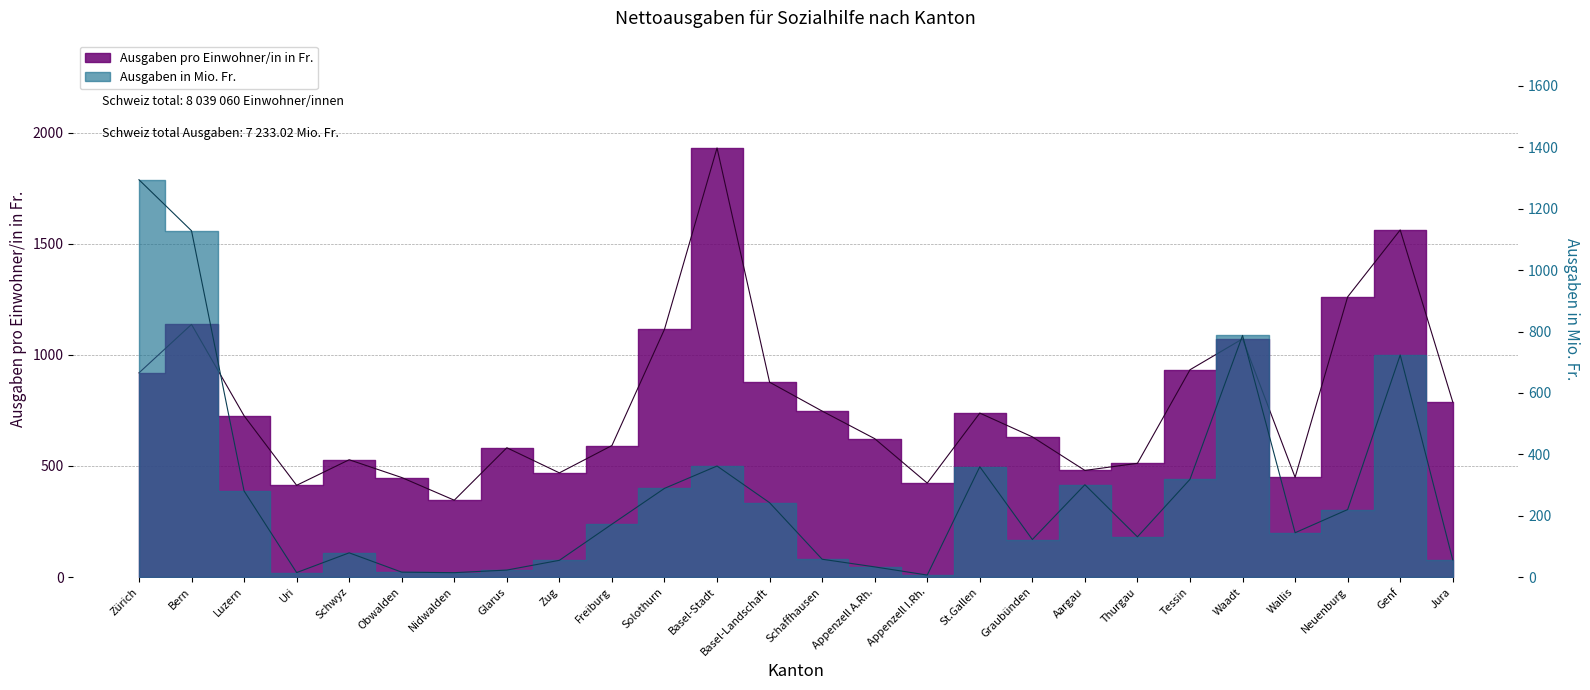

What is the difference between the second highest and second lowest values in the Ausgaben in Mio. Fr. series?

1113.9